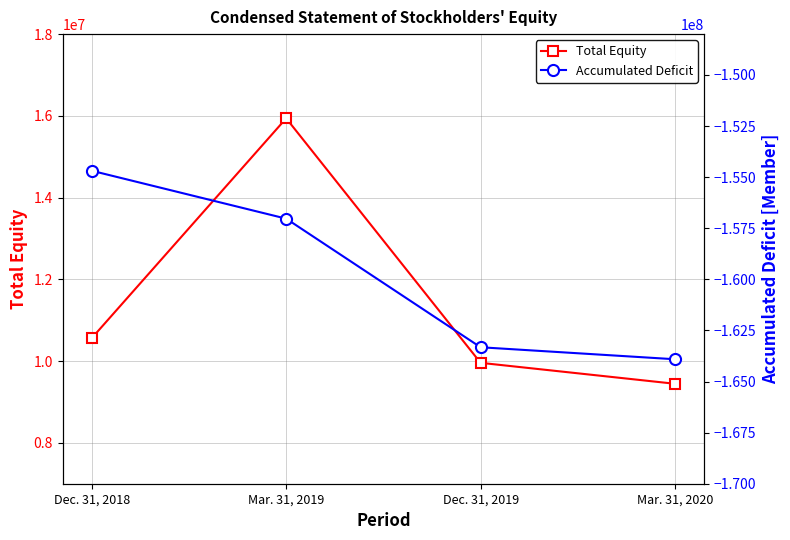

True or false: Accumulated Deficit and Total Equity intersect in this chart.

False